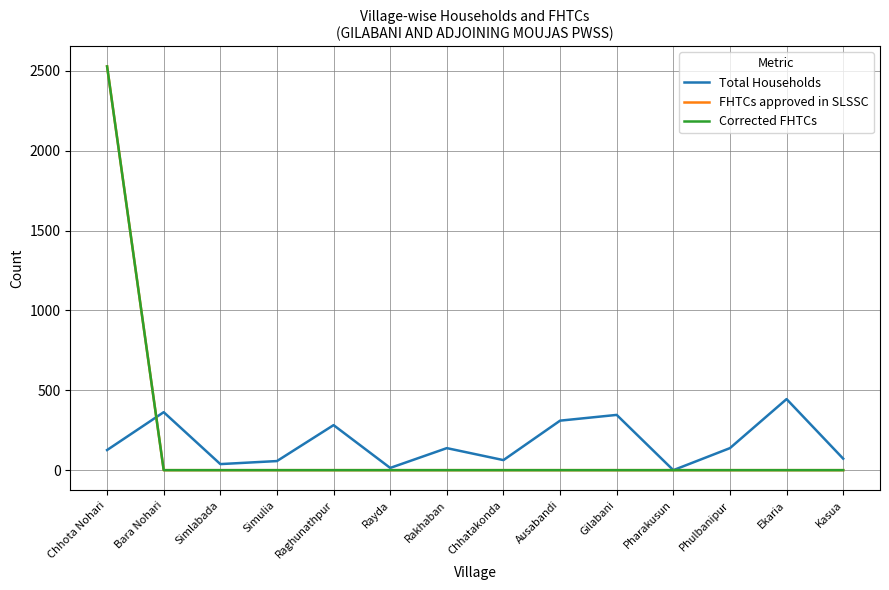

Rank the categories by Total Households value from highest to lowest.

Ekaria, Bara Nohari, Gilabani, Ausabandi, Raghunathpur, Rakhaban, Phulbanipur, Chhota Nohari, Kasua, Chhatakonda, Simulia, Simlabada, Rayda, Pharakusun